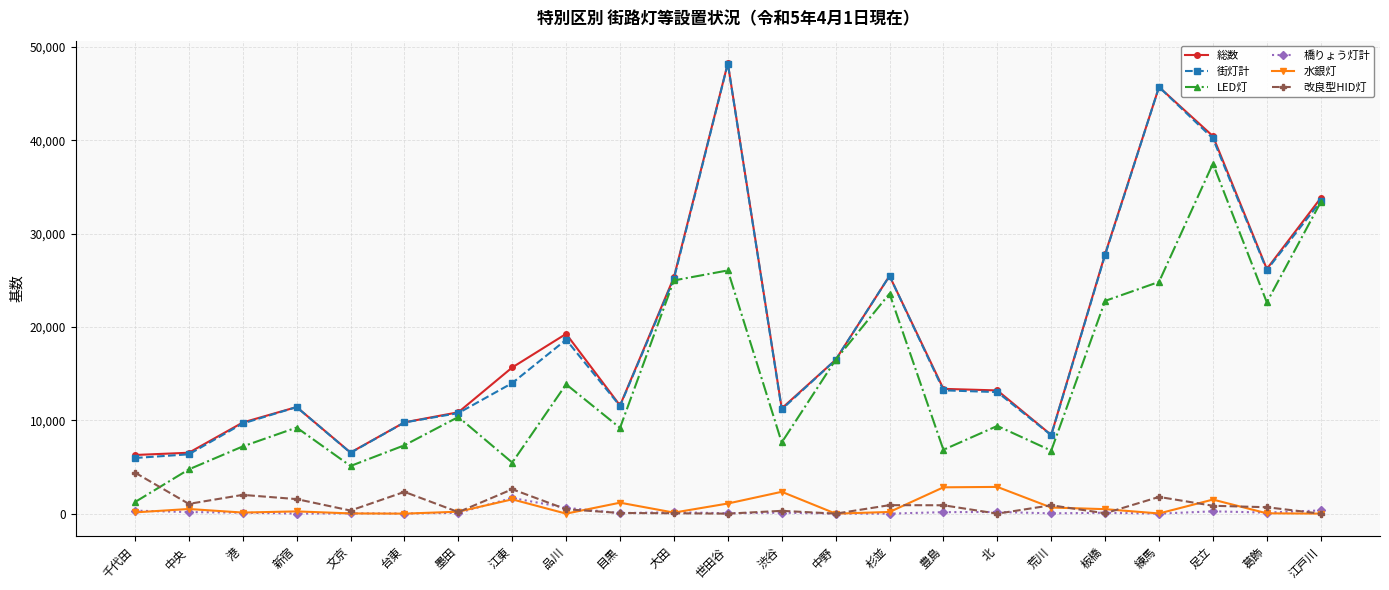

What is the sum of all 水銀灯 values?

16010